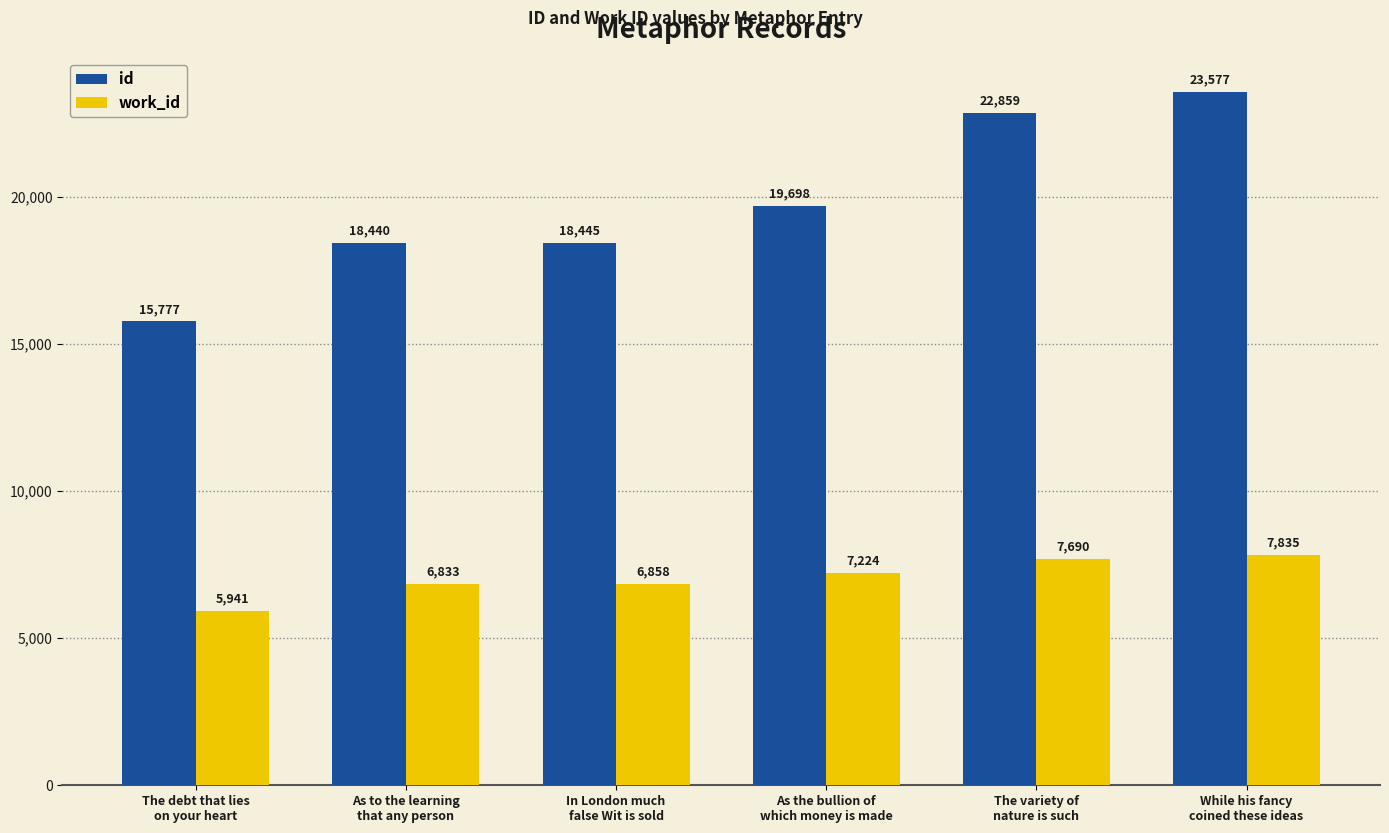

What is the lowest value of the work_id series?

5941